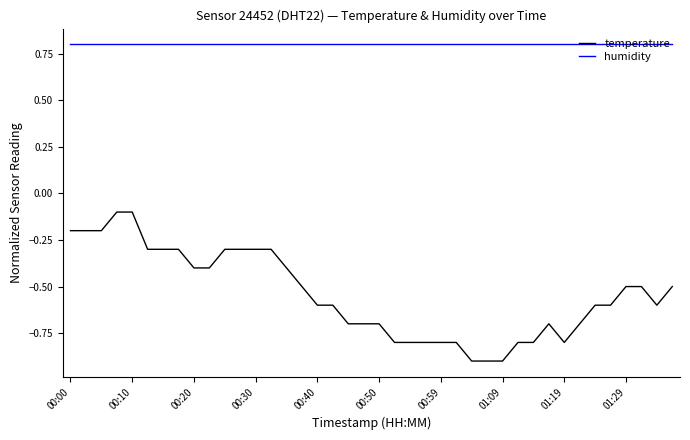

List the series in order of their peak value, highest first.

humidity, temperature